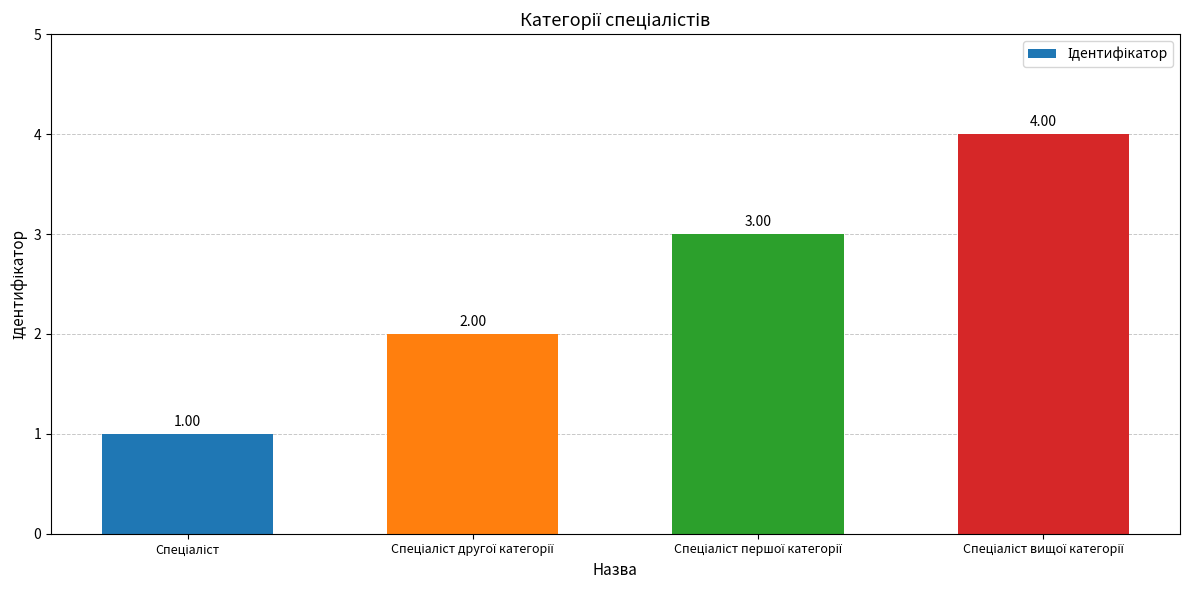

What is the difference between the maximum and minimum values?

3